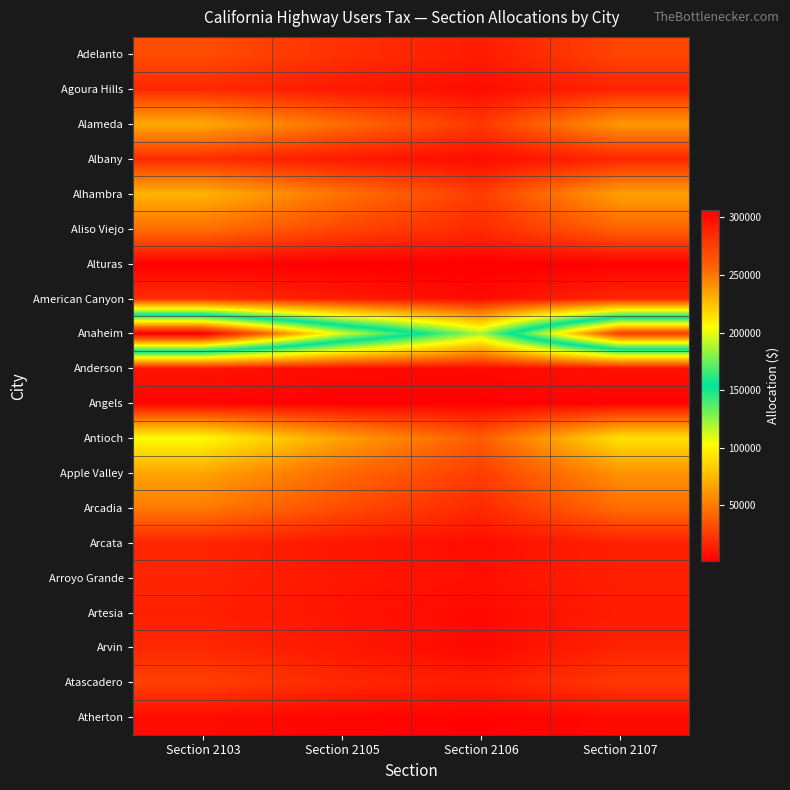

Reading left to right, list all the values displayed in this chart.

Adelanto: Section 2103=32381.8	Section 2105=20838.2	Section 2106=12736.9	Section 2107=28974.0
Agoura Hills: Section 2103=17890.5	Section 2105=11512.8	Section 2106=6589.6	Section 2107=16007.7
Alameda: Section 2103=69323.8	Section 2105=44610.9	Section 2106=23877.5	Section 2107=62028.2
Albany: Section 2103=18720.8	Section 2105=12047.1	Section 2106=6740.1	Section 2107=16750.6
Alhambra: Section 2103=73059.0	Section 2105=47014.6	Section 2106=25676.2	Section 2107=65370.2
Aliso Viejo: Section 2103=45799.7	Section 2105=29472.8	Section 2106=18331.3	Section 2107=40979.7
Alturas: Section 2103=2405.2	Section 2105=1547.8	Section 2106=1340.2	Section 2107=2152.1
American Canyon: Section 2103=19239.9	Section 2105=12381.1	Section 2106=5900.8	Section 2107=17215.0
Anaheim: Section 2103=306273.7	Section 2105=197091.7	Section 2106=120311.2	Section 2107=274041.2
Anderson: Section 2103=9878.1	Section 2105=6356.7	Section 2106=5271.3	Section 2107=8838.6
Angels: Section 2103=3229.3	Section 2105=2078.1	Section 2106=2611.7	Section 2107=2889.5
Antioch: Section 2103=102249.5	Section 2105=65799.1	Section 2106=37780.3	Section 2107=91488.7
Apple Valley: Section 2103=67130.9	Section 2105=43199.7	Section 2106=25975.6	Section 2107=60066.0
Arcadia: Section 2103=50294.4	Section 2105=32365.2	Section 2106=17800.4	Section 2107=45001.4
Arcata: Section 2103=16400.5	Section 2105=10554.0	Section 2106=7053.6	Section 2107=14674.5
Arroyo Grande: Section 2103=16223.6	Section 2105=10440.1	Section 2106=7737.9	Section 2107=14516.2
Artesia: Section 2103=14499.3	Section 2105=9330.5	Section 2106=5416.3	Section 2107=12973.4
Arvin: Section 2103=17474.0	Section 2105=11244.8	Section 2106=4812.1	Section 2107=15635.0
Atascadero: Section 2103=27235.4	Section 2105=17526.4	Section 2106=12718.4	Section 2107=24369.1
Atherton: Section 2103=6350.8	Section 2105=4086.8	Section 2106=2868.8	Section 2107=5682.4